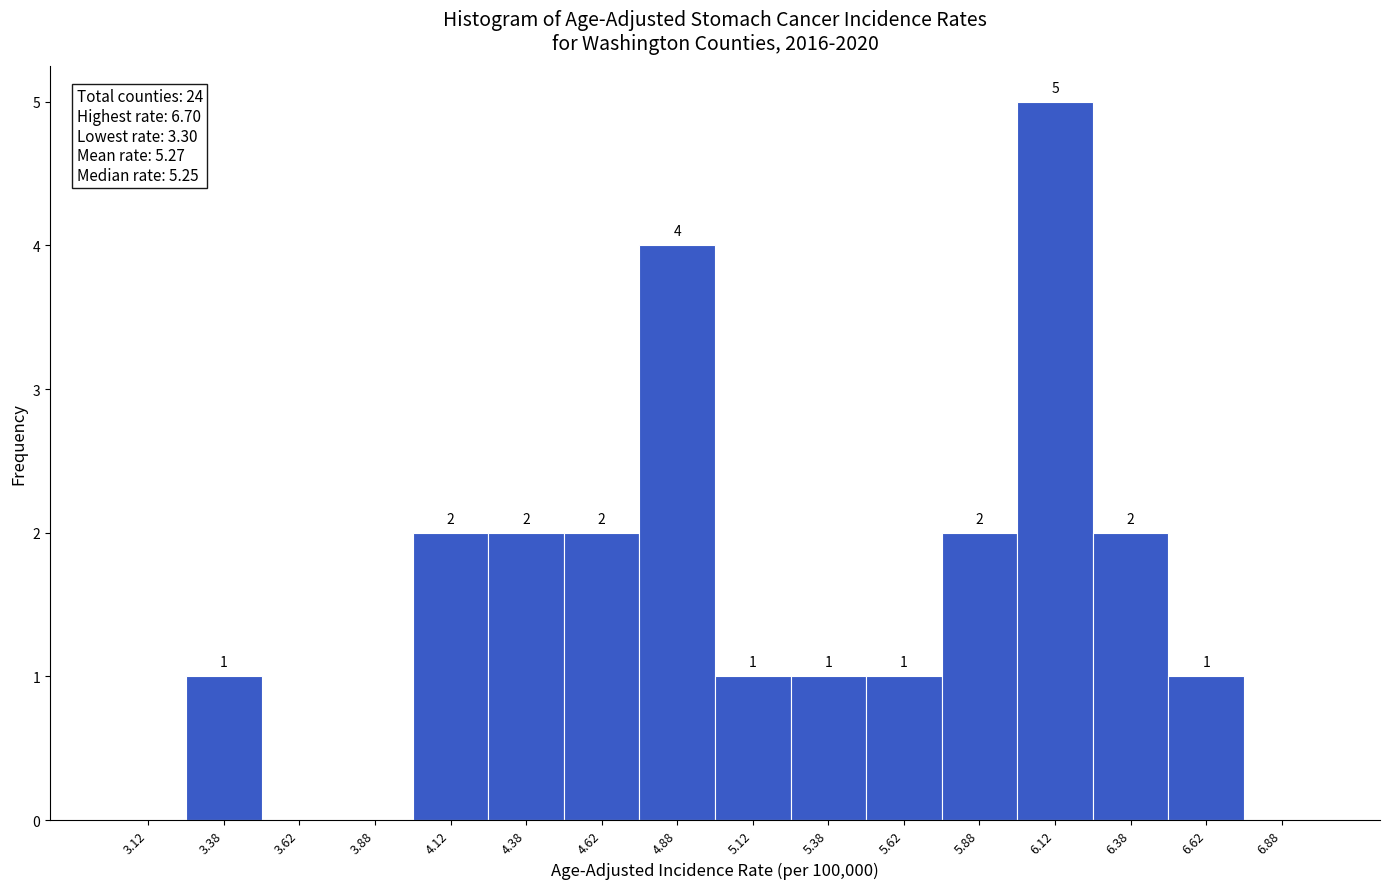

Which range on the x-axis has the tallest bar?

6.00 to 6.25